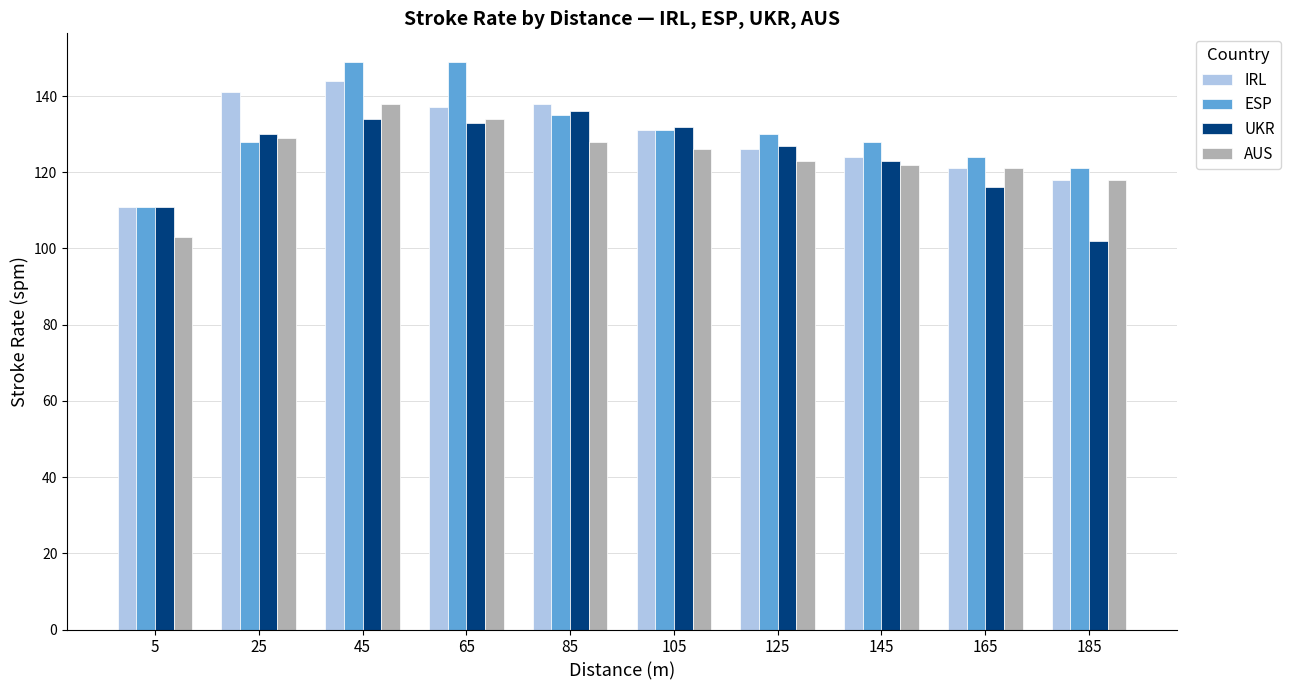

What are all the series names shown in the legend?

IRL, ESP, UKR, AUS